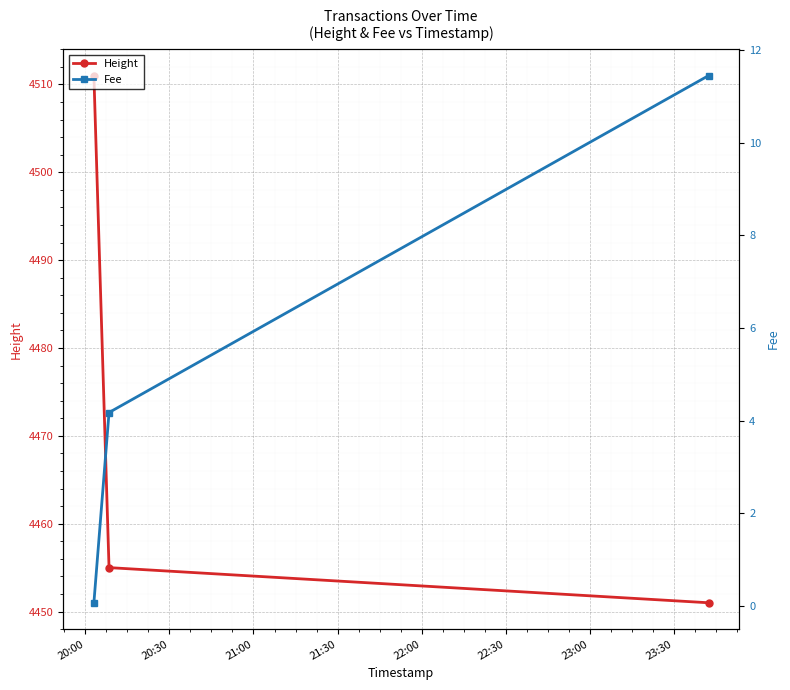

Which series has the largest total across all categories?

Height